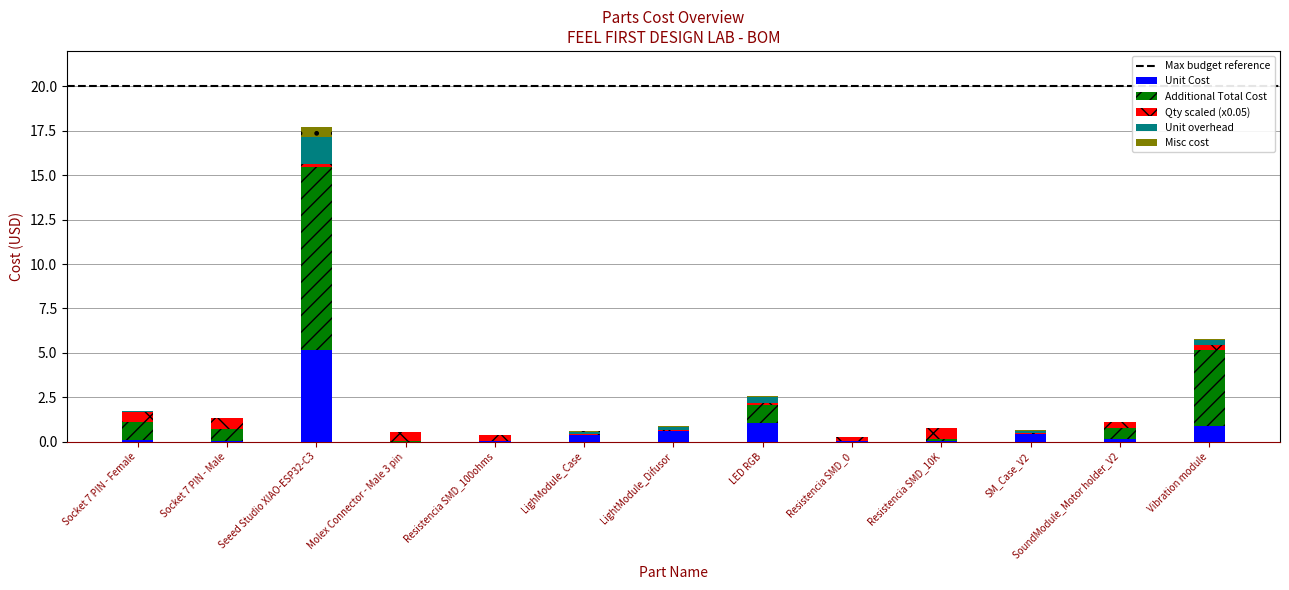

At which label does Unit Cost reach its peak?

Seeed Studio XIAO-ESP32-C3